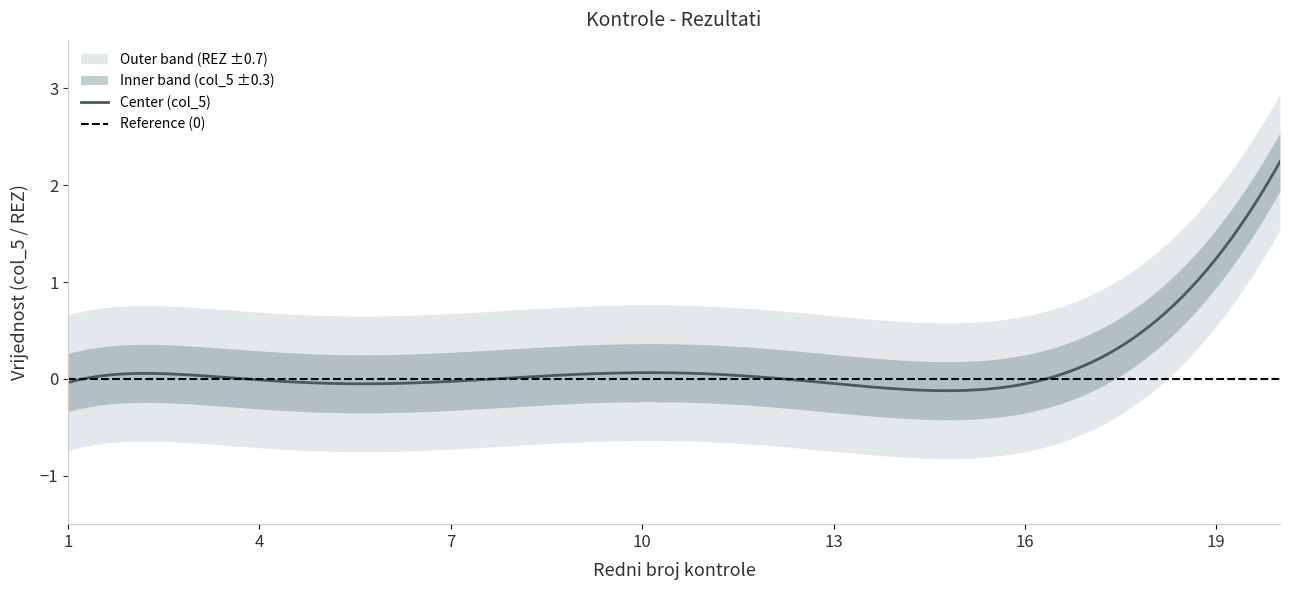

What is the maximum value for Center (col_5)?

2.2